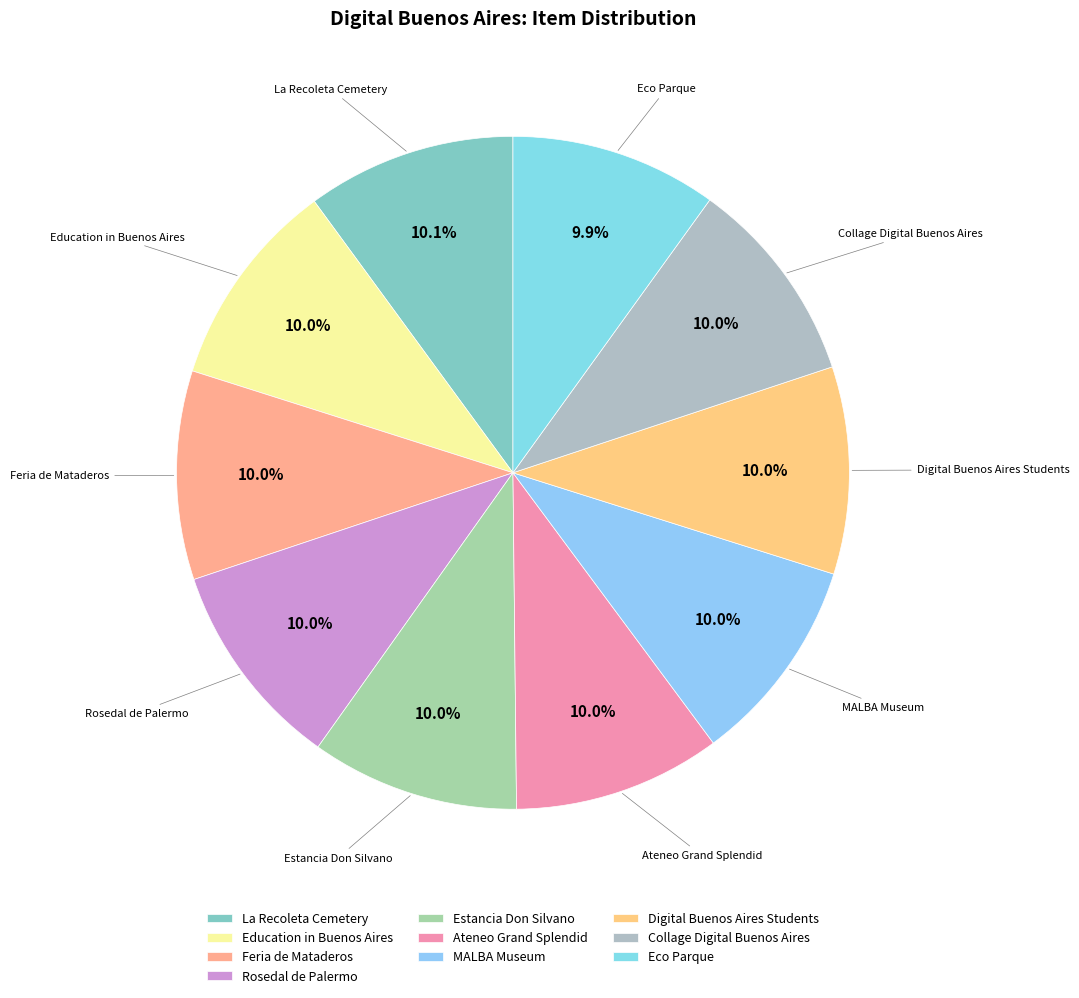

Is there a majority slice in this chart?

No